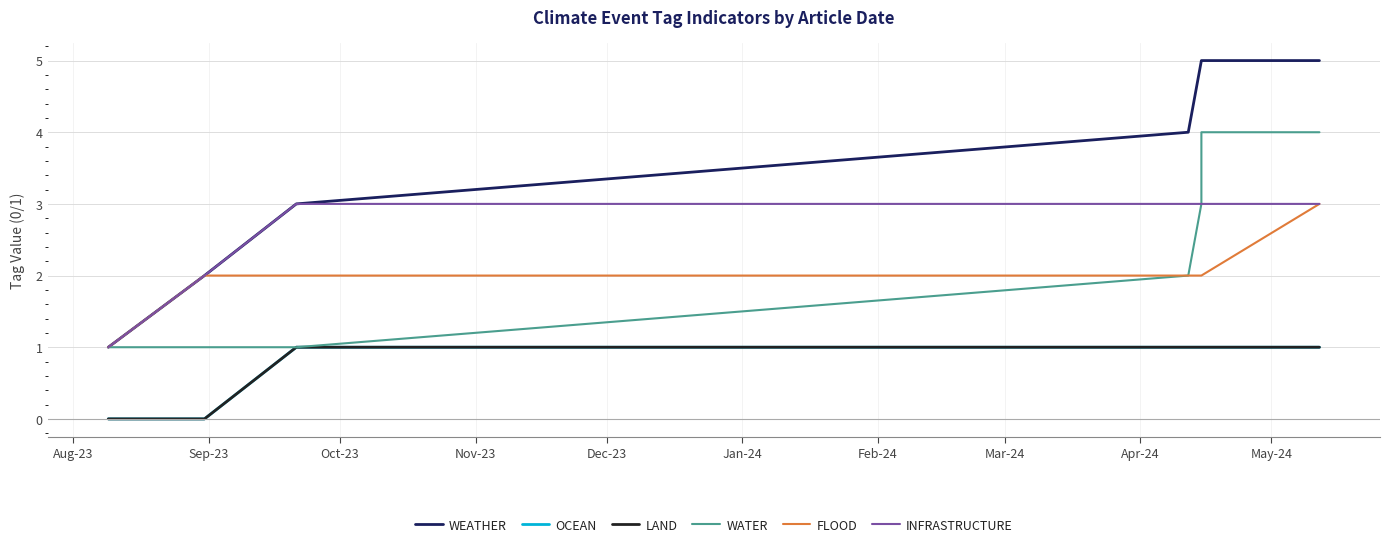

Which series has the widest spread of values?

WEATHER